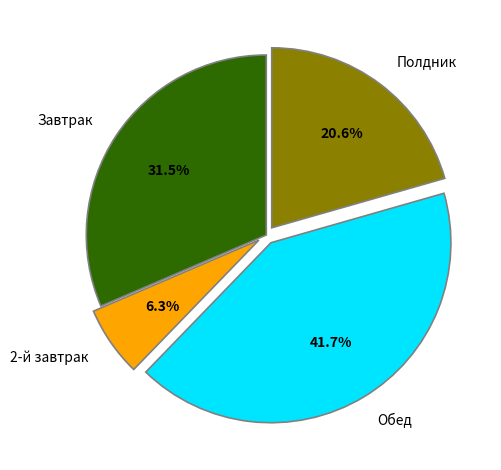

What percentage do Завтрак and Обед together represent?

73.1%